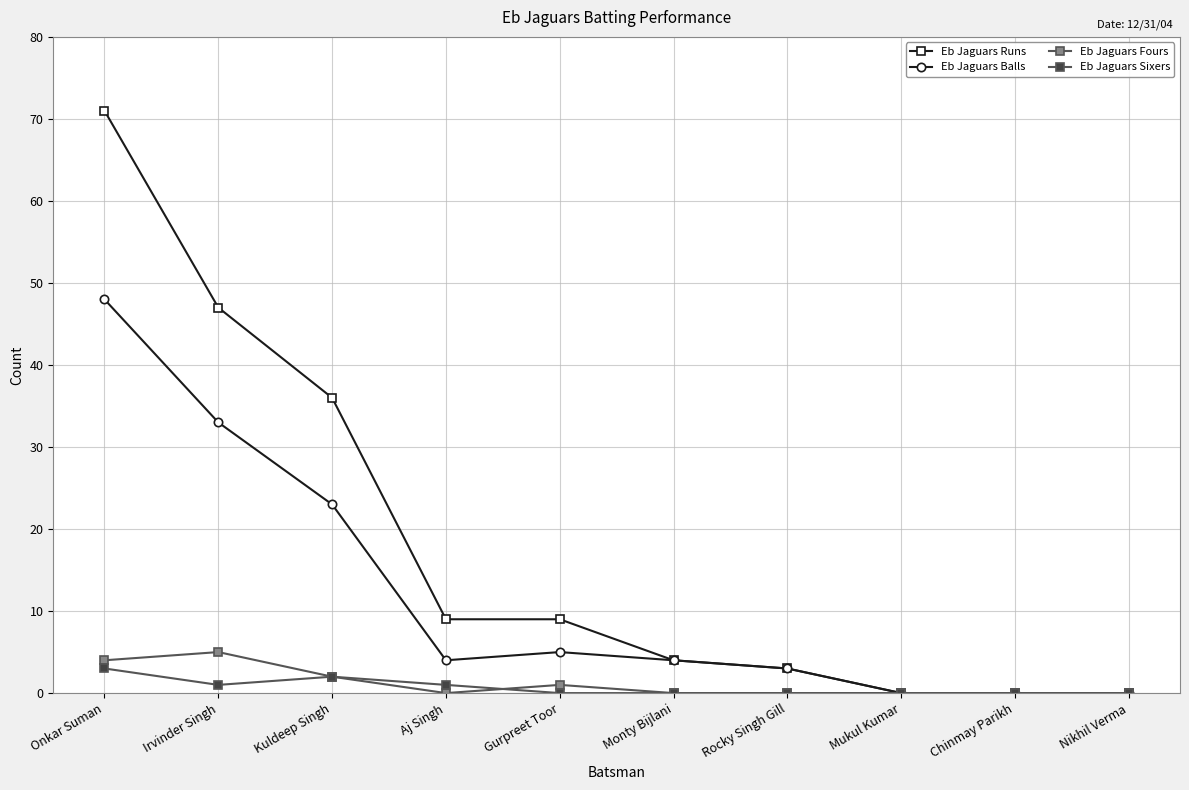

Between Aj Singh and Irvinder Singh, which is larger?

Irvinder Singh